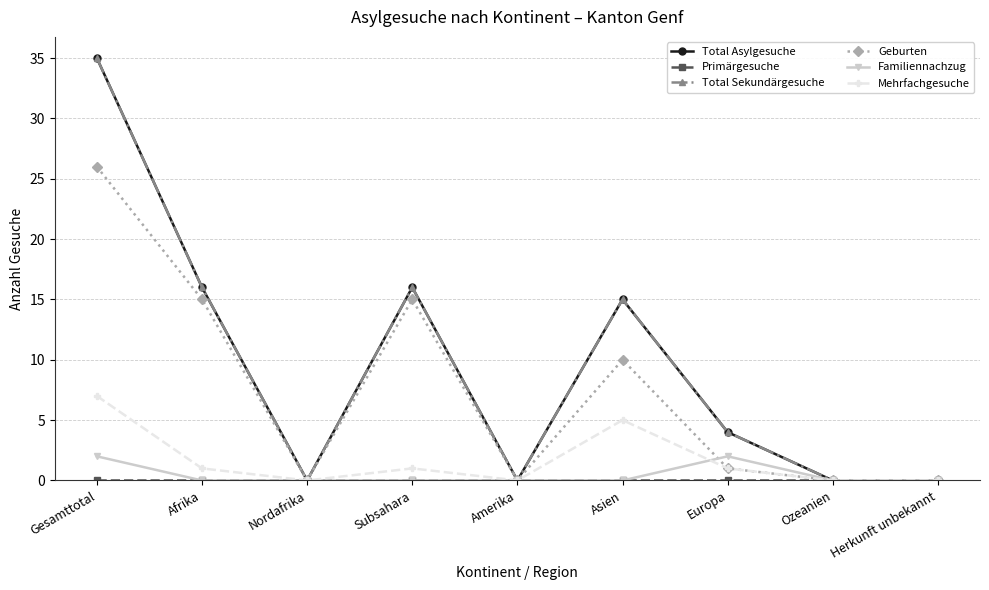

Is this an area chart (filled region under the line)?

No